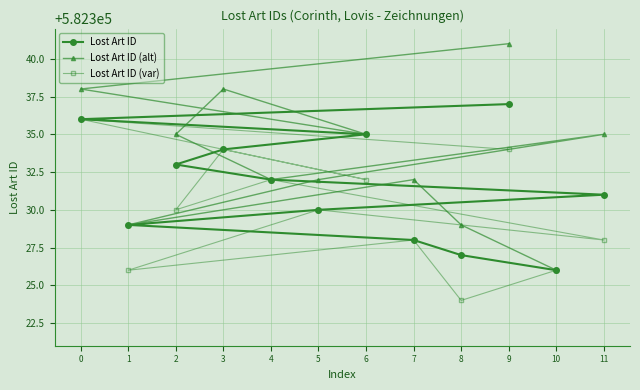

What is the sum of all Lost Art ID (alt) values?

6988002